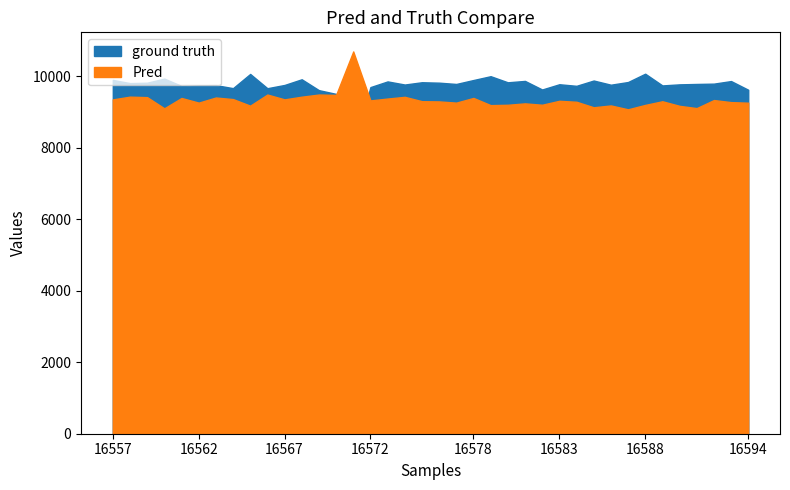

Where is the first local maximum for ground truth?

16560